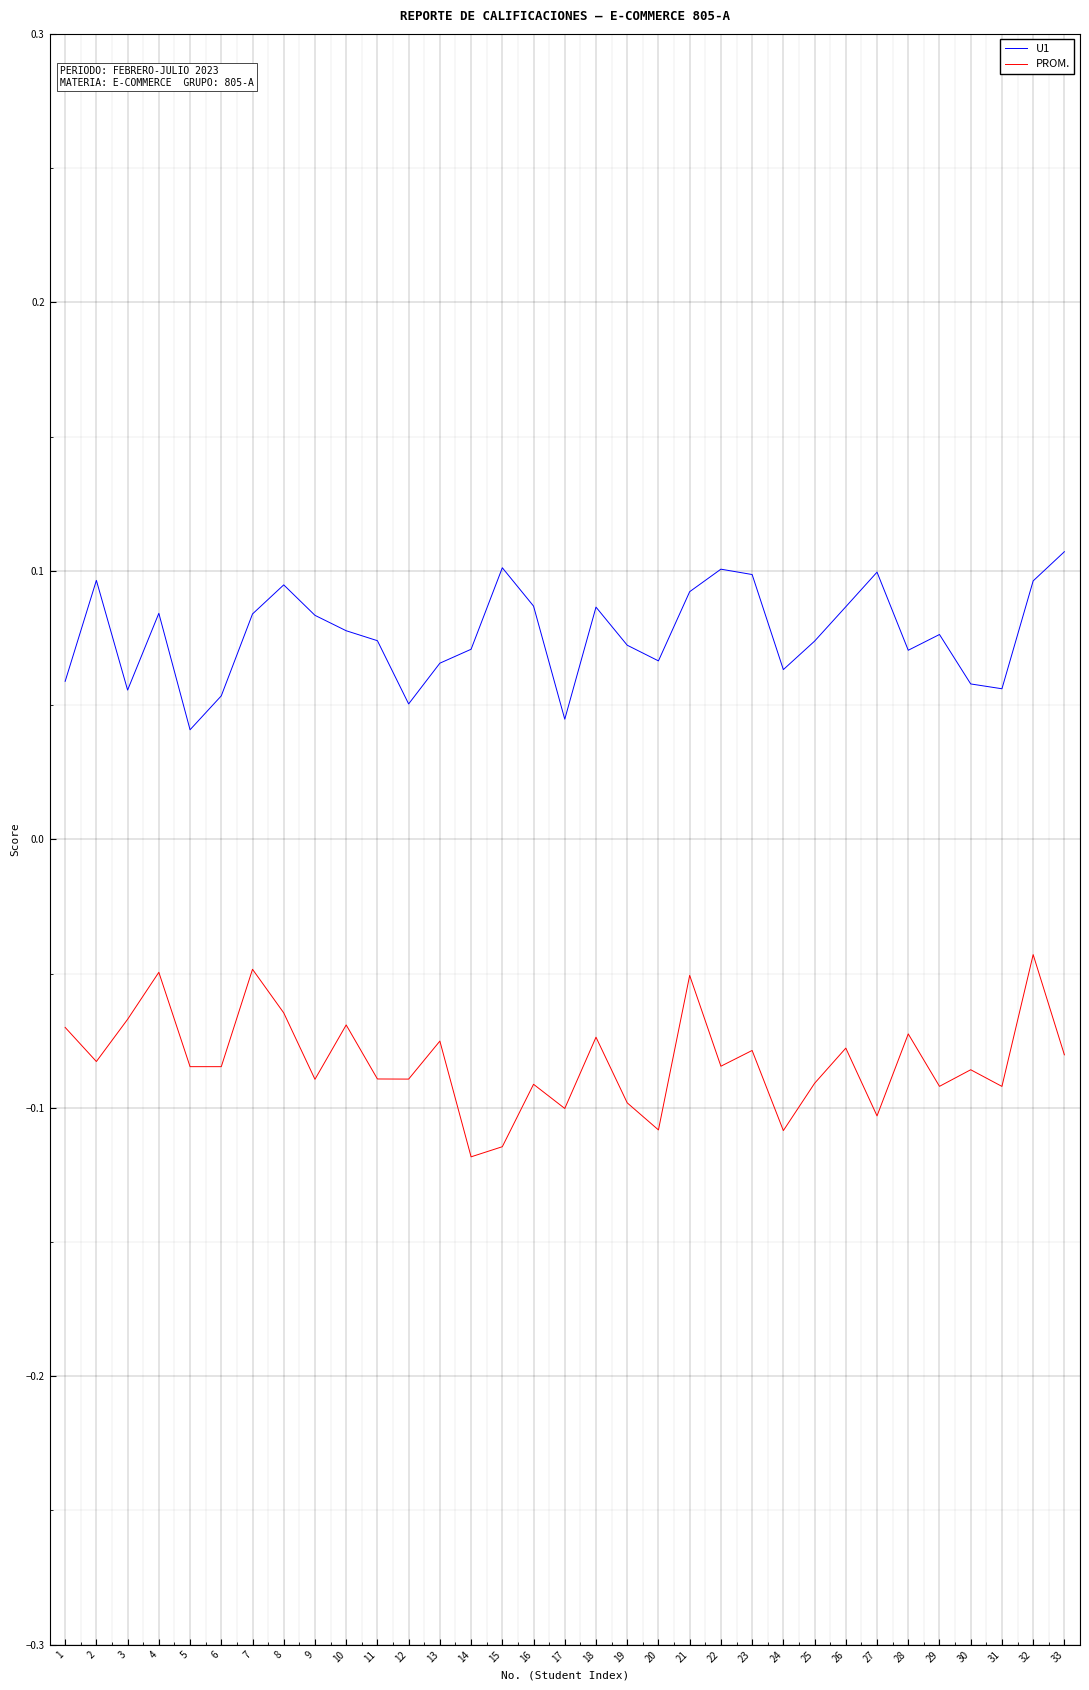

True or false: U1 and PROM. cross at least once.

False